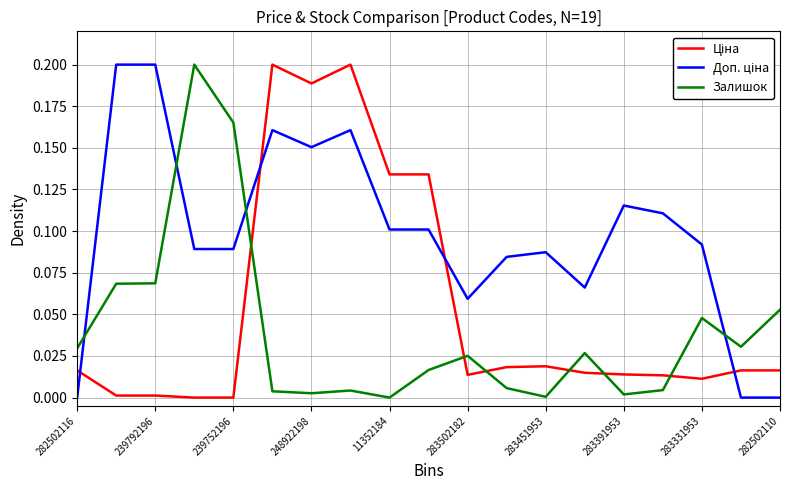

Is this an area chart (filled region under the line)?

No